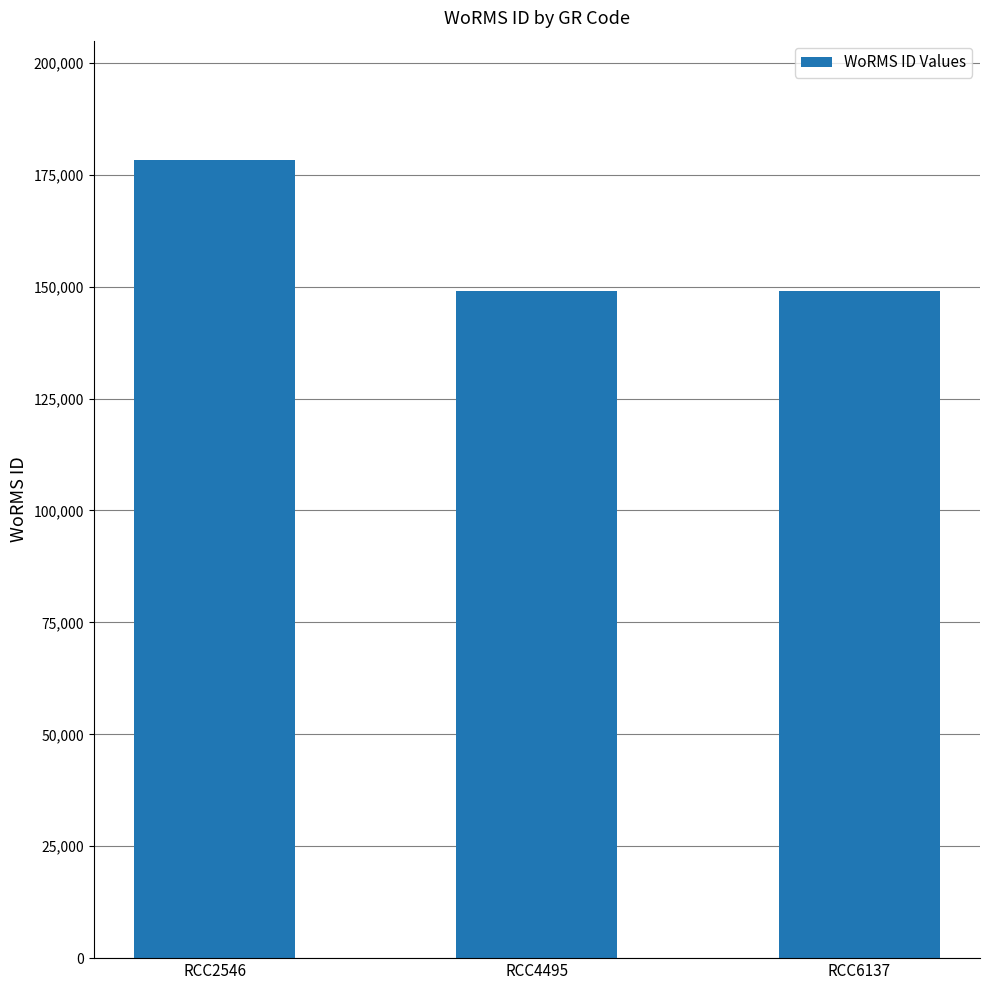

What is the difference between the maximum and minimum values?

29222